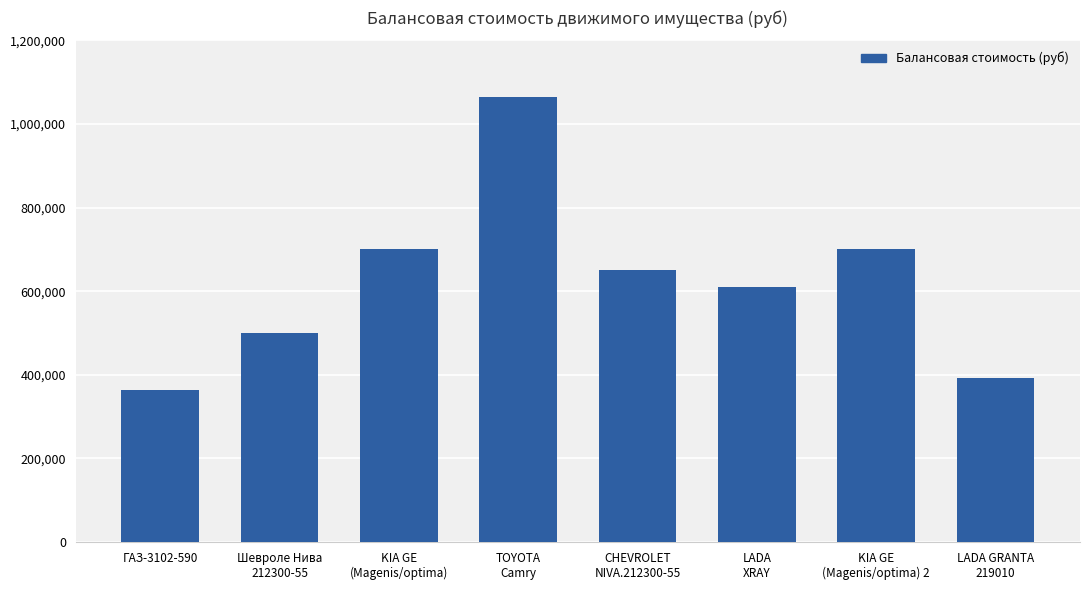

What is the average value?

622689.7